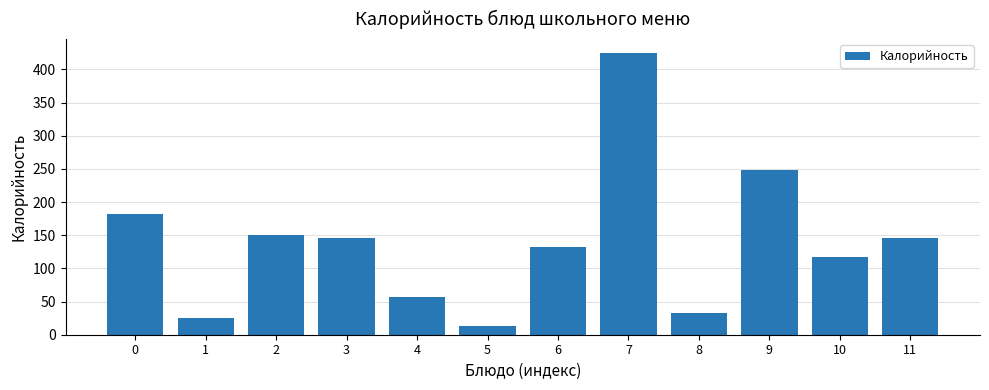

What is the sum of the values at 5 and 8?

46.0